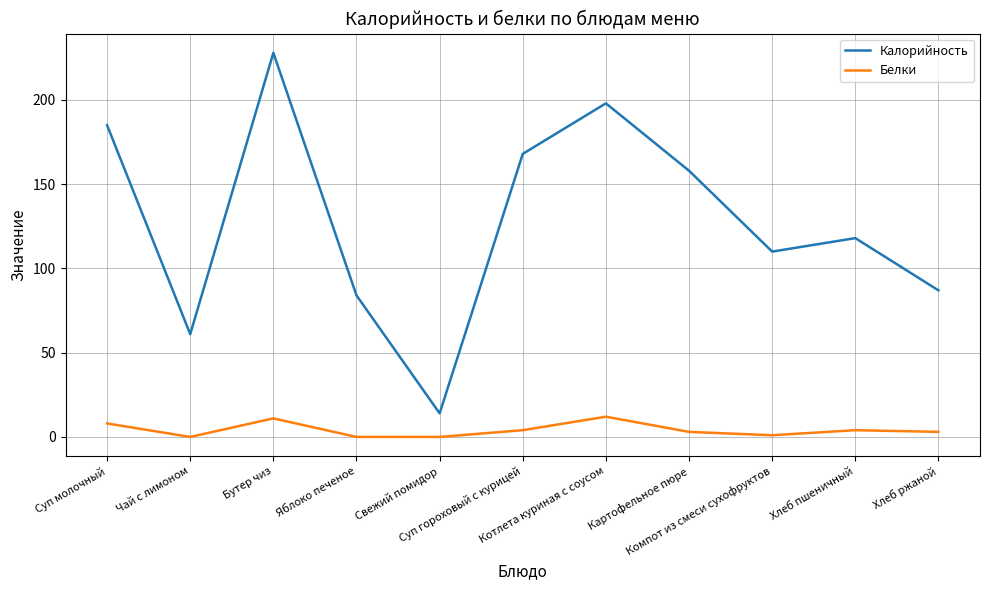

List the series in order of their peak value, lowest first.

Белки, Калорийность